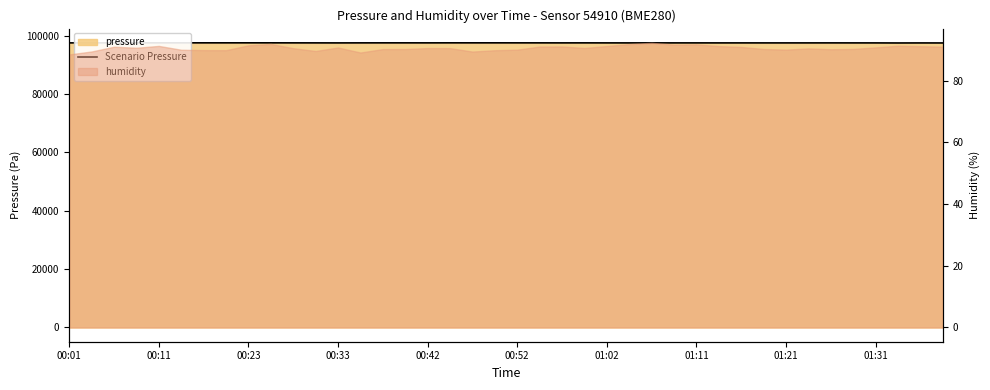

How many values are below 97479?

20